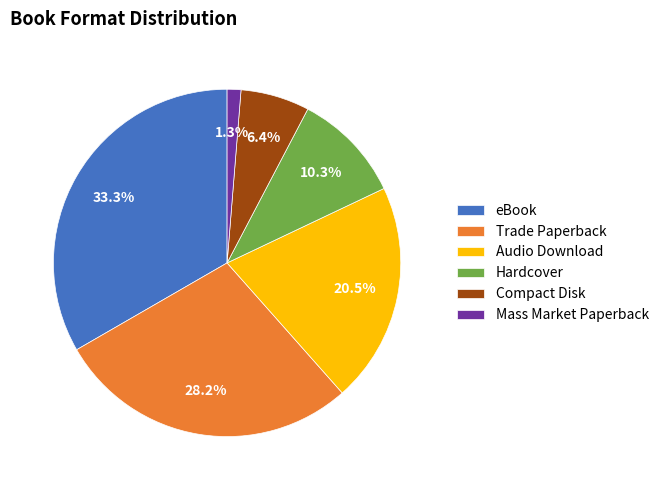

What percentage is NOT represented by Mass Market Paperback?

98.7%